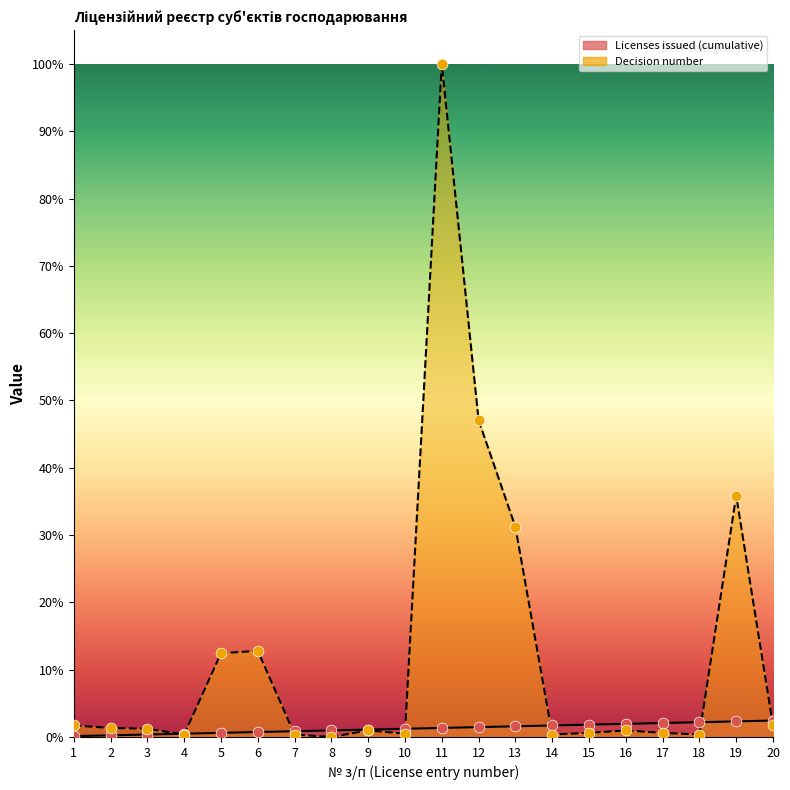

Is the value of Licenses issued (cumulative) at 6 greater than the value of Decision number at 13?

No